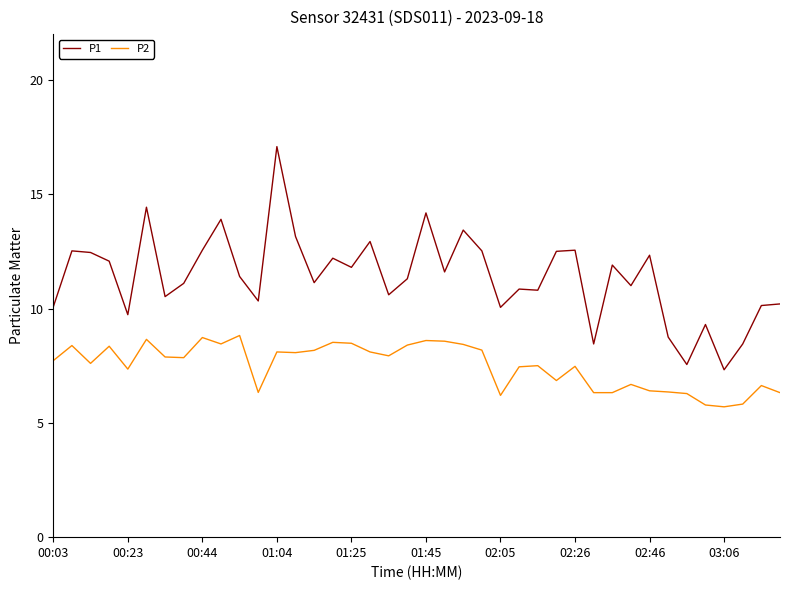

True or false: P2 and P1 cross at least once.

False